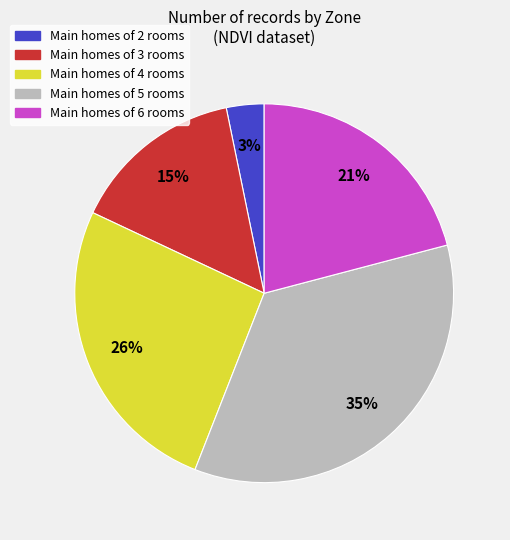

To the nearest percent, what is the difference between the largest and smallest slice percentages?

32%